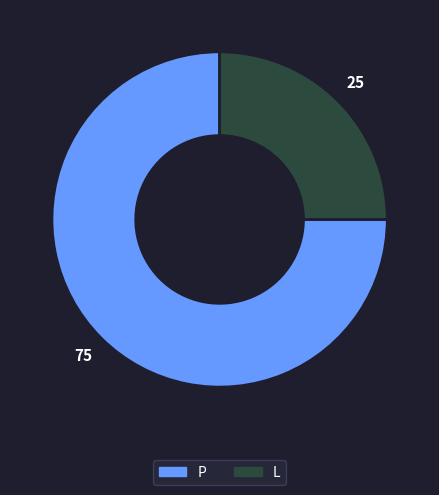

Which slice is the largest?

P